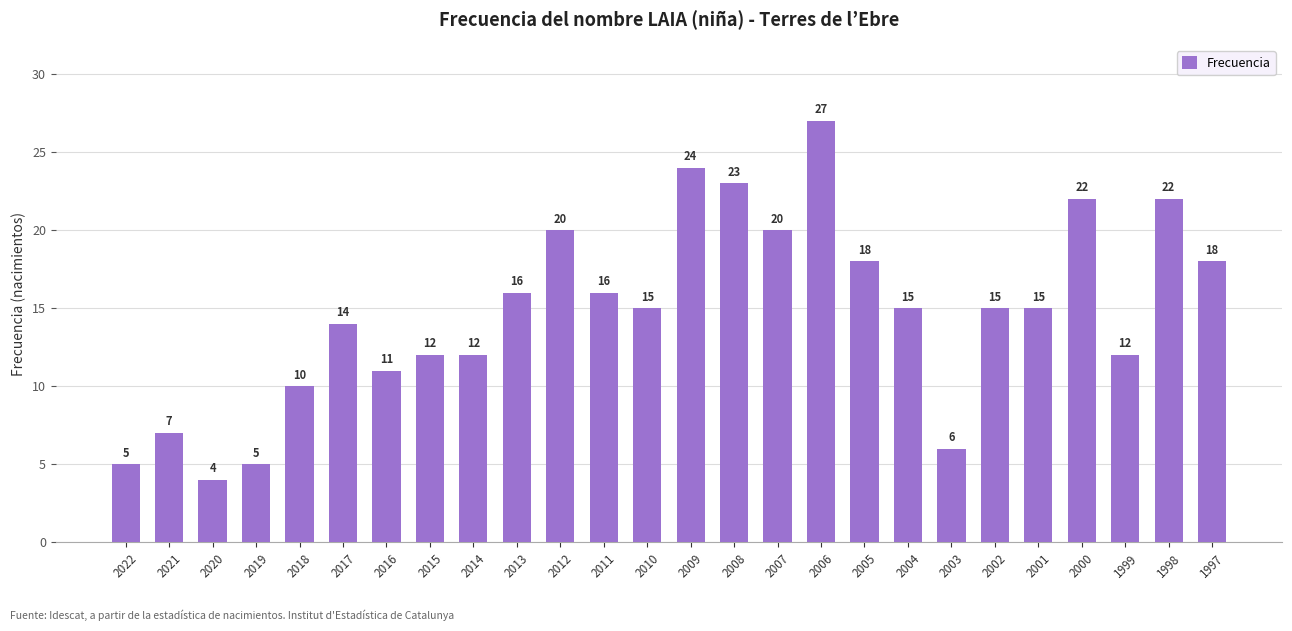

The value at 1999 is 12. True or false?

True